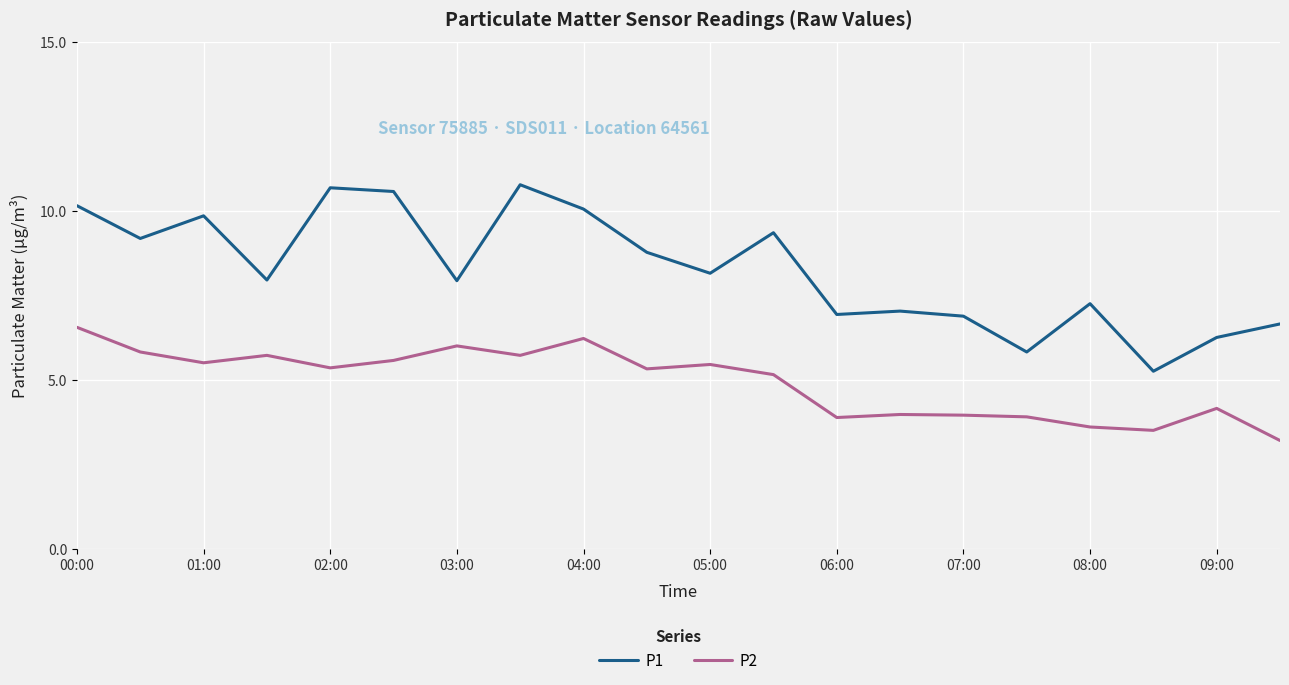

True or false: P2 and P1 intersect in this chart.

False